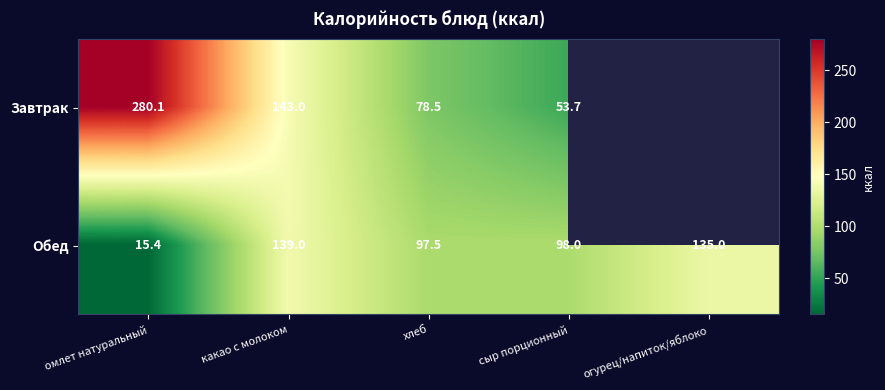

Is it true that Обед equals 15.4 at омлет натуральный?

True